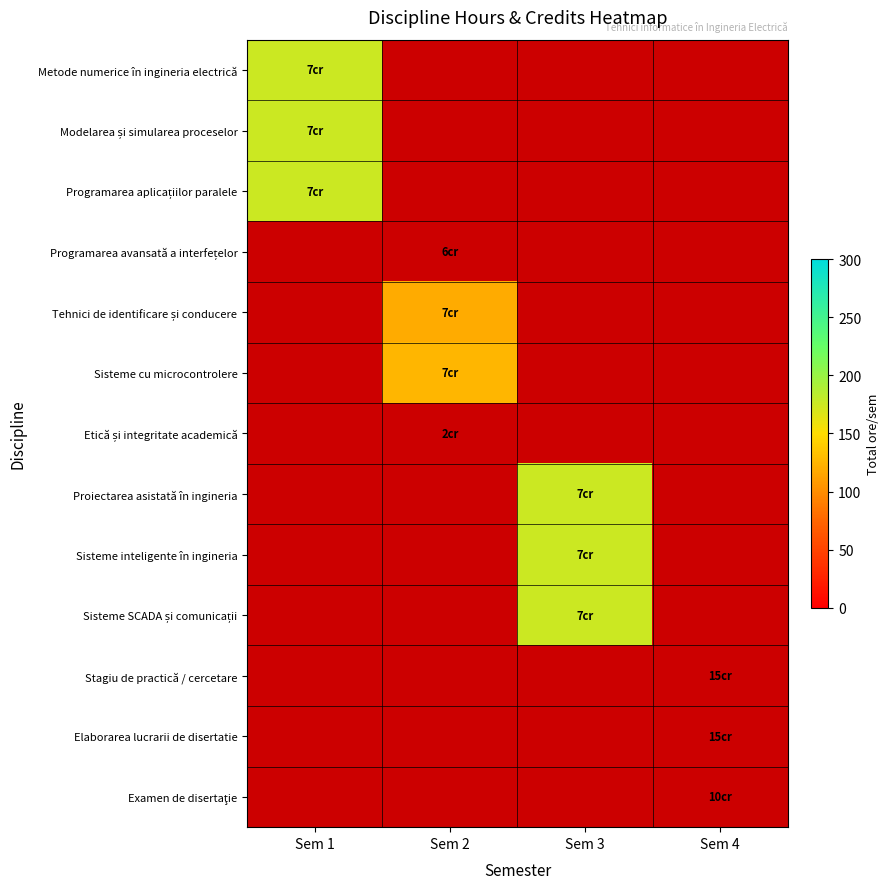

Rank the series by their average value, from lowest to highest.

Metode numerice în ingineria electrică, Modelarea și simularea proceselor, Programarea aplicațiilor paralele, Programarea avansată a interfețelor, Tehnici de identificare și conducere, Sisteme cu microcontrolere, Etică și integritate academică, Proiectarea asistată în ingineria, Sisteme inteligente în ingineria, Sisteme SCADA și comunicații, Stagiu de practică / cercetare, Elaborarea lucrarii de disertatie, Examen de disertaţie